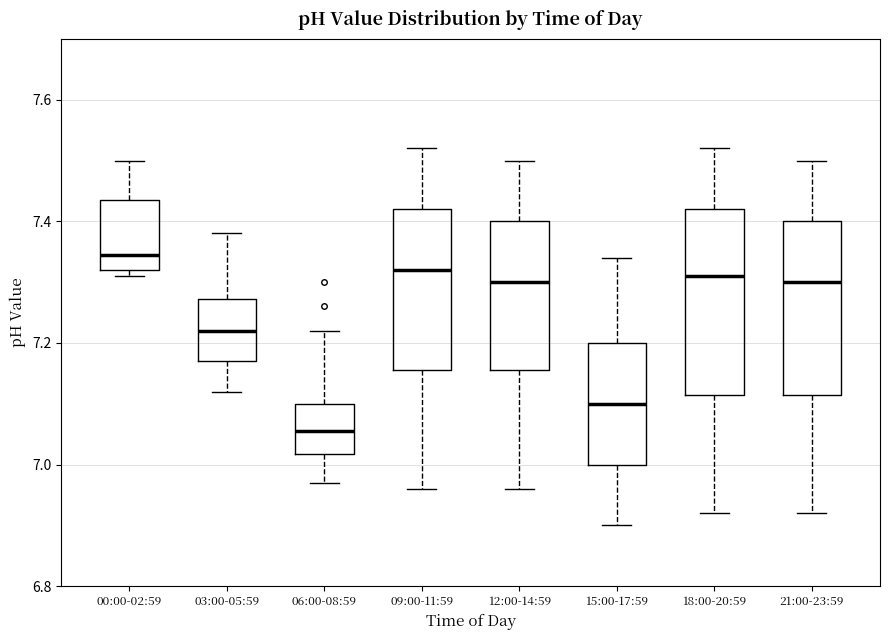

Reading left to right, read every box against the y-axis: the position of its median line, the range the box covers, and the ends of its whiskers. The values are not printed on the chart, so give them approximately, as read against the axis.

00:00-02:59: median 7.34, box 7.32 to 7.44, whiskers 7.32 (just below the box's lower edge) to 7.50
03:00-05:59: median 7.22, box 7.18 to 7.28, whiskers 7.12 to 7.38
06:00-08:59: median 7.06, box 7.02 to 7.10, whiskers 6.98 to 7.22
09:00-11:59: median 7.32, box 7.16 to 7.42, whiskers 6.96 to 7.52
12:00-14:59: median 7.30, box 7.16 to 7.40, whiskers 6.96 to 7.50
15:00-17:59: median 7.10, box 7.00 to 7.20, whiskers 6.90 to 7.34
18:00-20:59: median 7.32, box 7.12 to 7.42, whiskers 6.92 to 7.52
21:00-23:59: median 7.30, box 7.12 to 7.40, whiskers 6.92 to 7.50